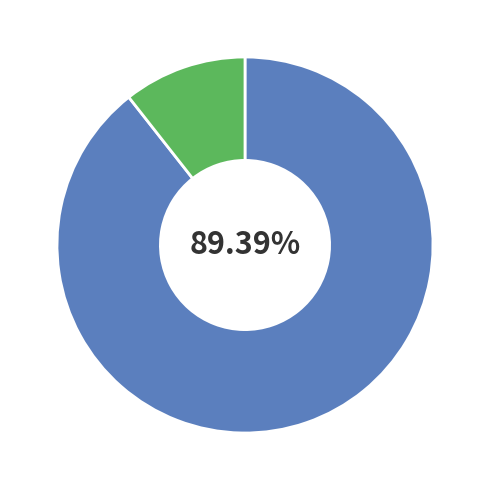

Is there a majority slice in this chart?

Yes